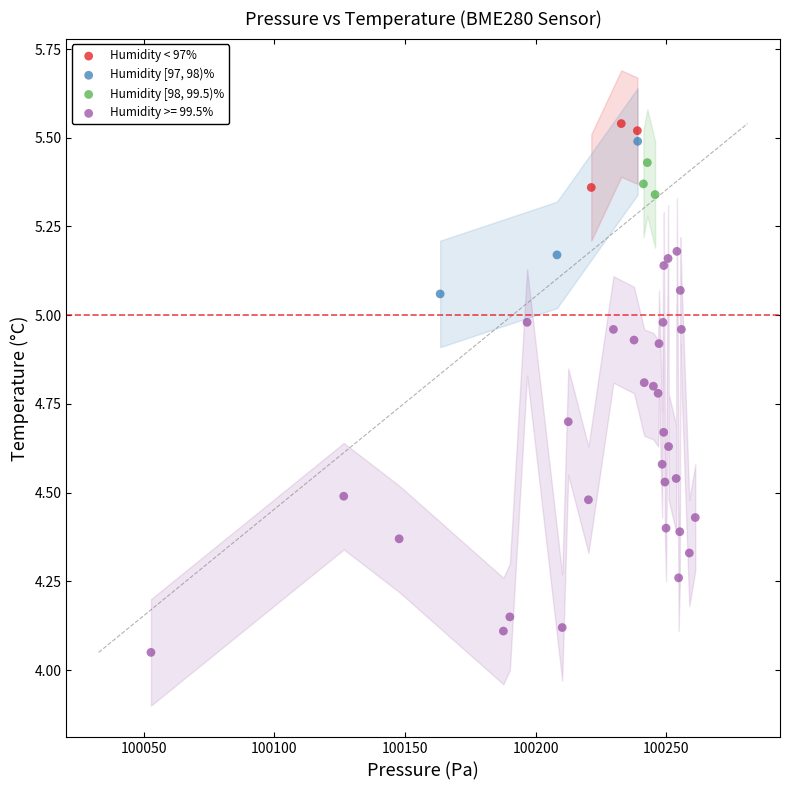

Which series contains the lowest Y value?

Humidity >= 99.5%